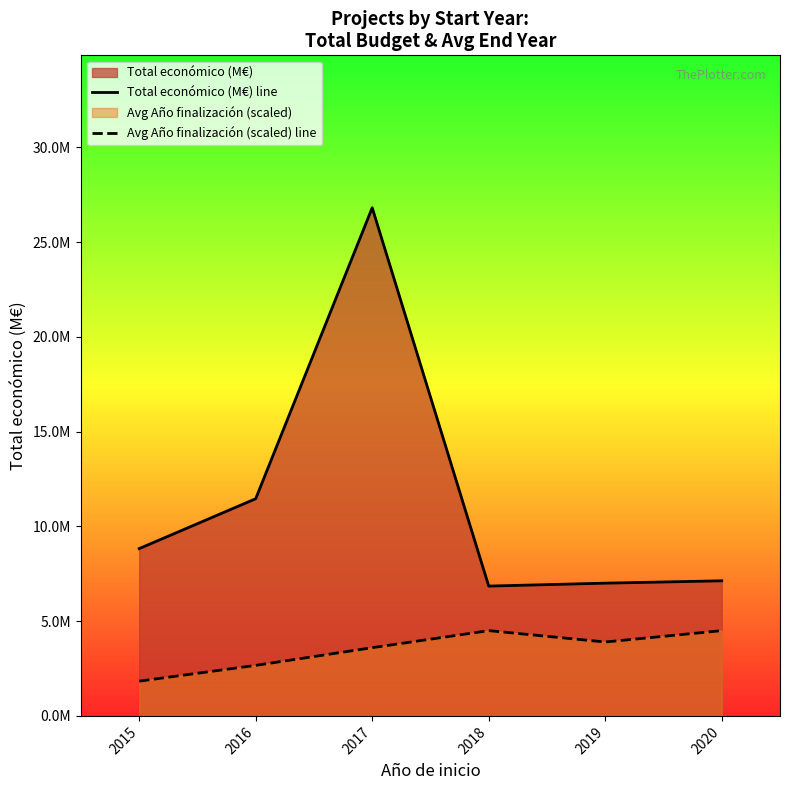

Is the value of Avg Año finalización (scaled) line at 2020 greater than the value of Total económico (M€) line at 2018?

No